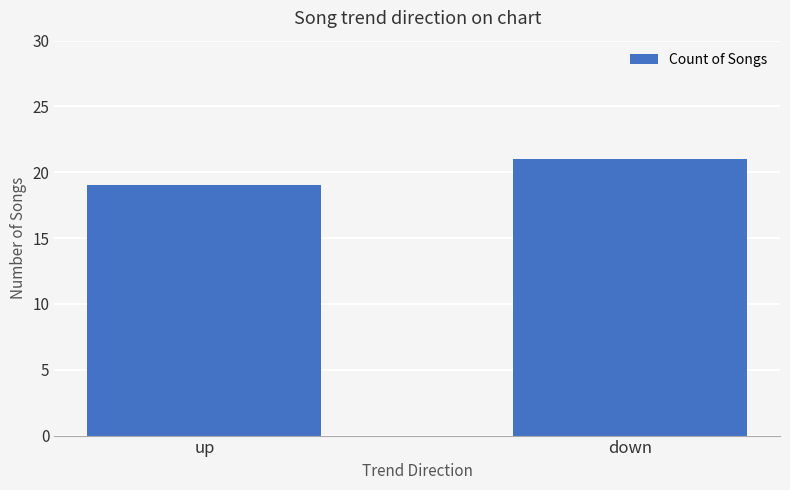

What position from the right is down?

1